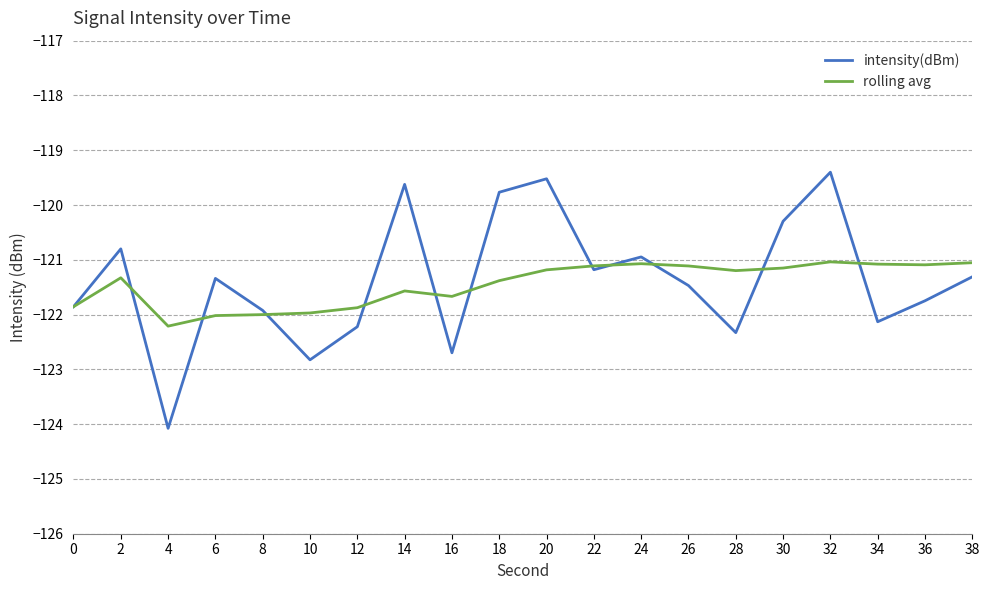

Does the chart have visible grid lines?

Yes